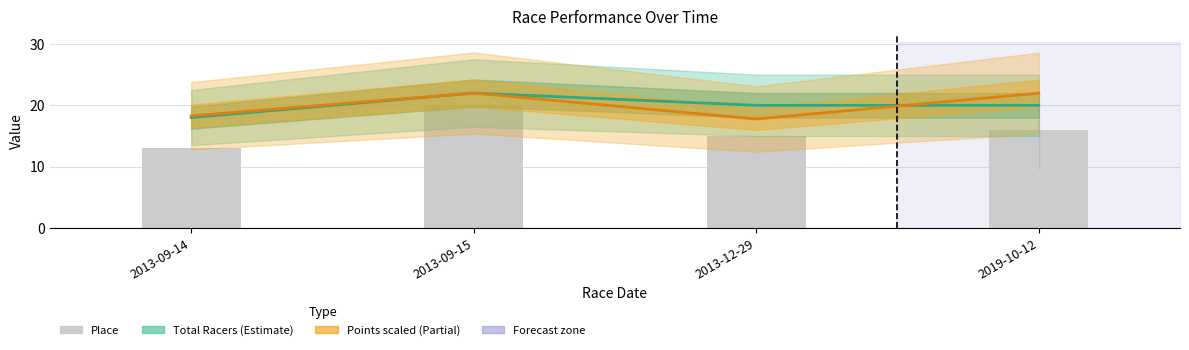

At which label does Place reach its peak?

2013-09-15